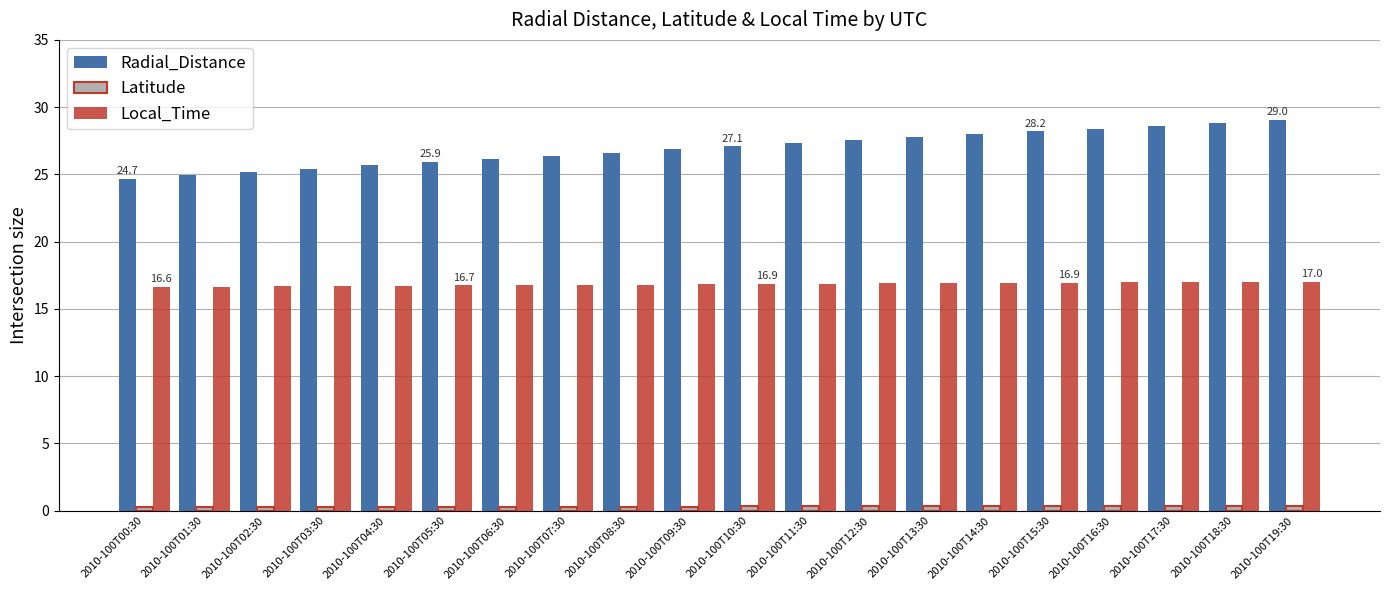

Read the Local_Time value at 2010-100T06:30.

16.8